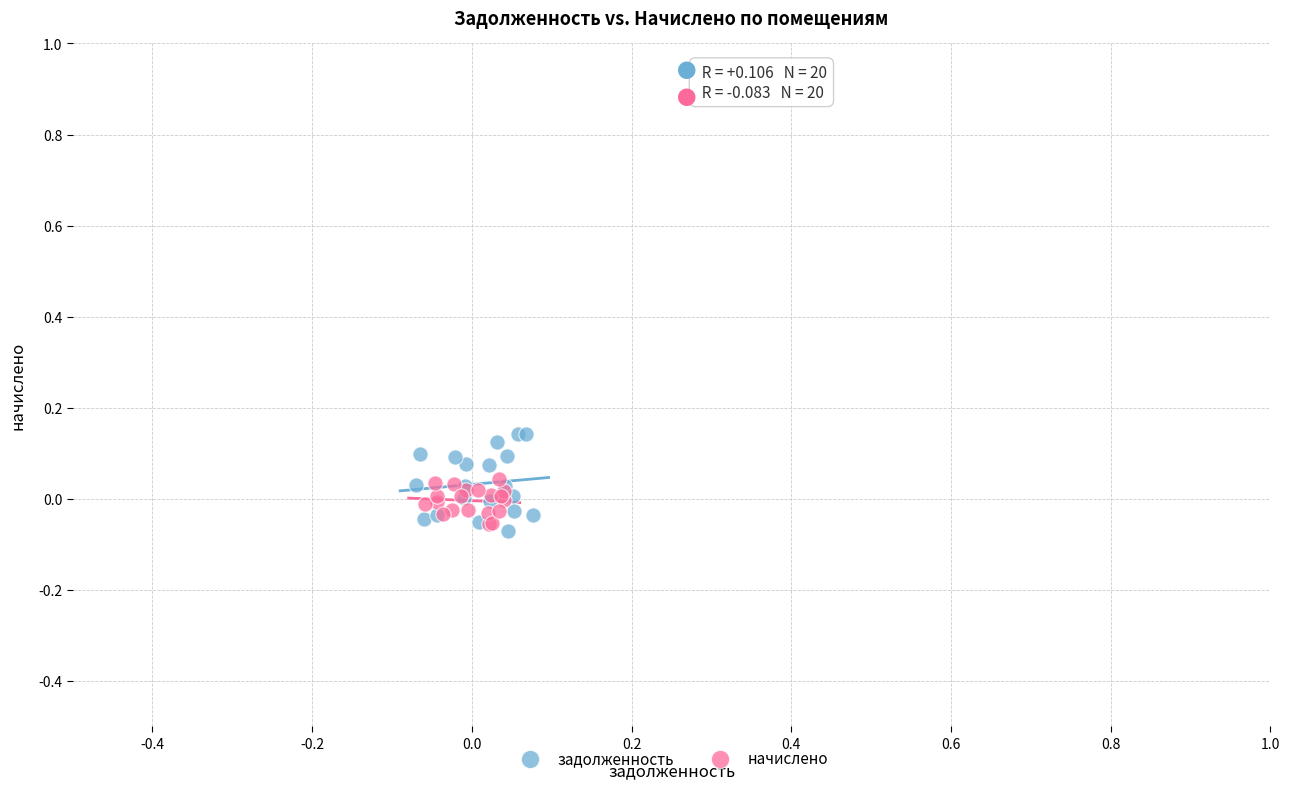

Which series reaches the minimum Y coordinate?

задолженность